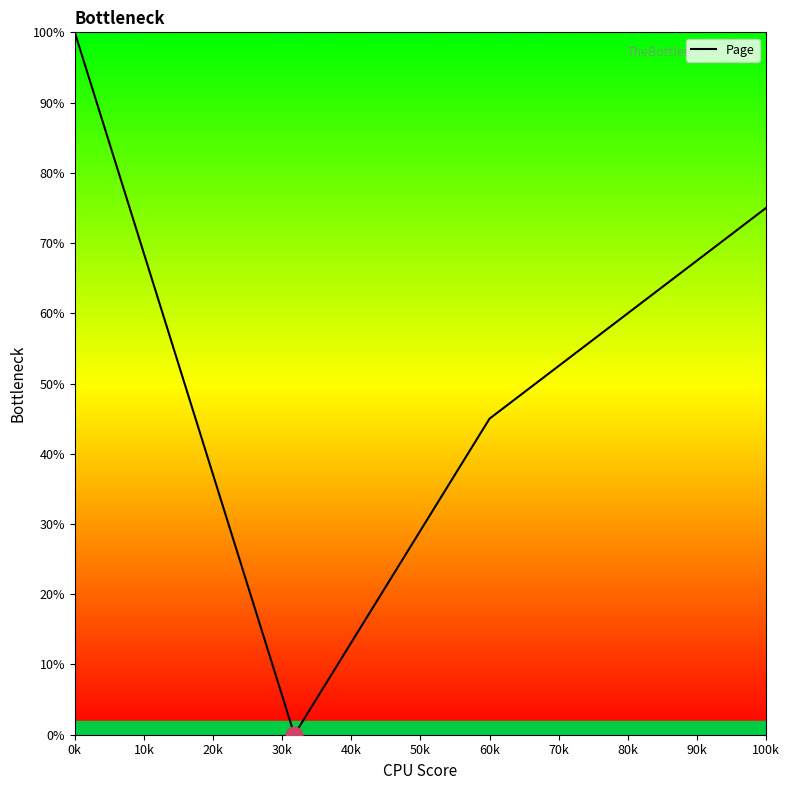

At which label does the data first exceed 39?

0k